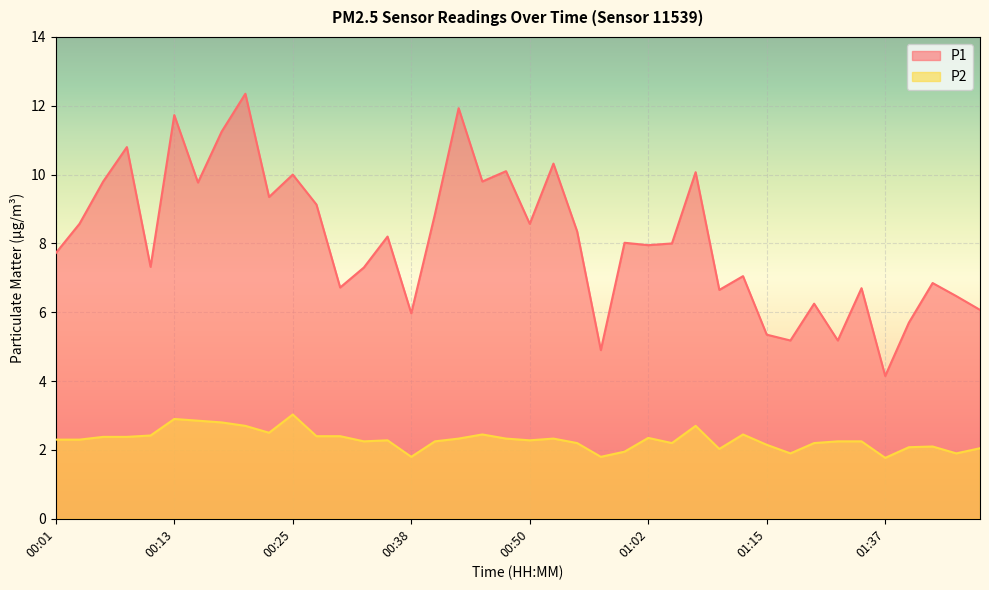

At which category does P2 reach its first local valley?

00:23